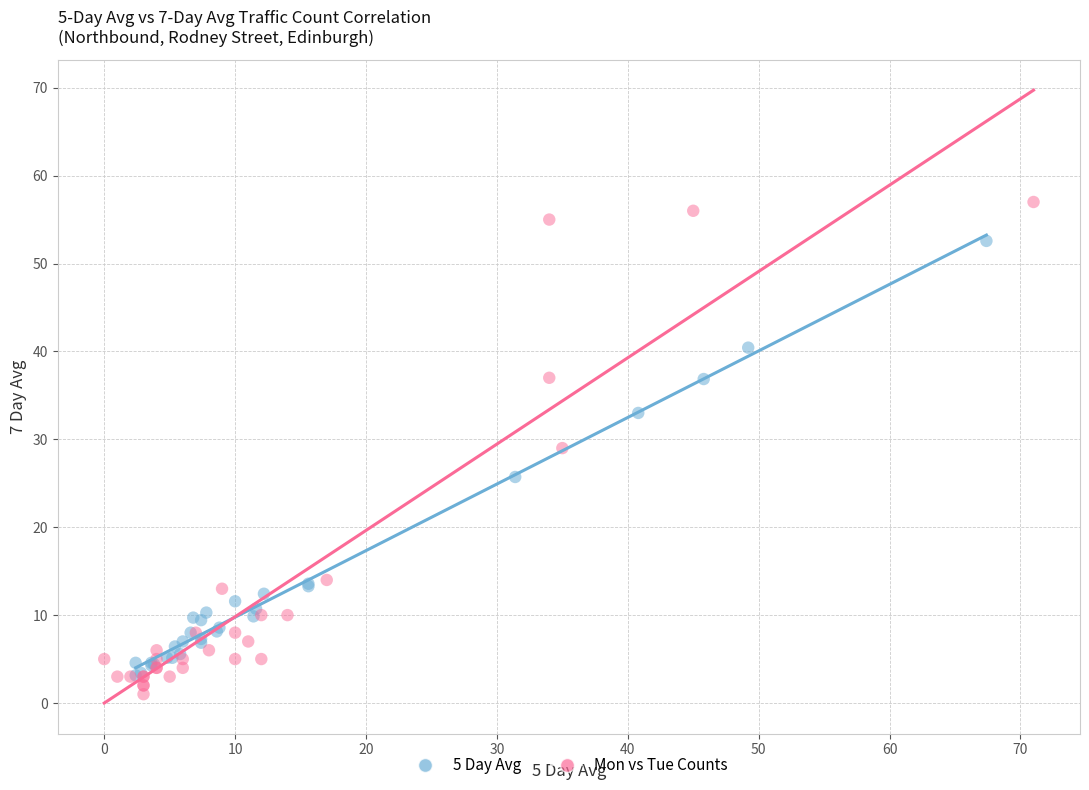

Which series reaches the maximum Y coordinate?

Mon vs Tue Counts